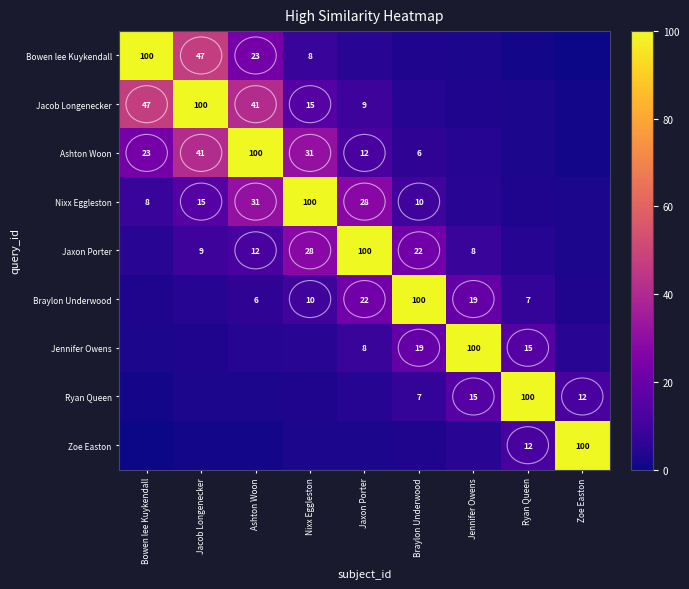

The Jennifer Owens series shows 168 at Jennifer Owens. True or false?

False